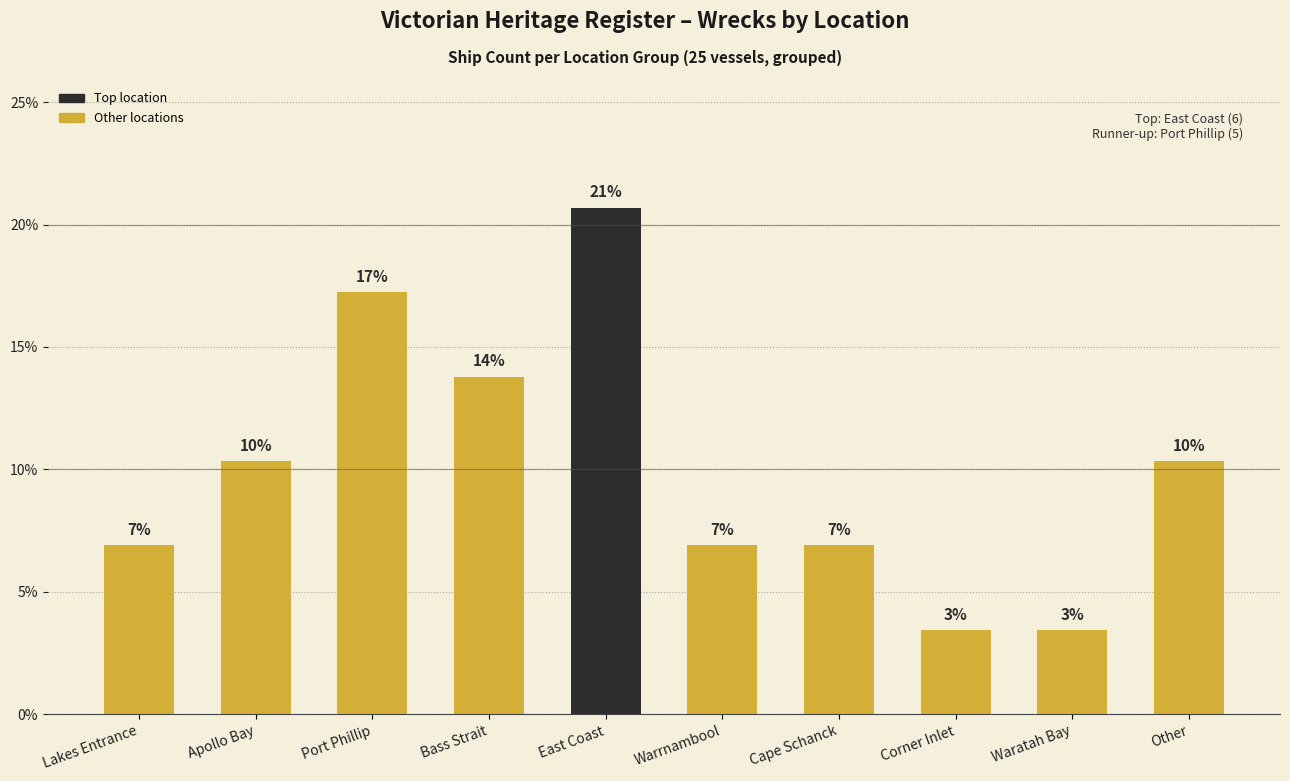

How many bars are there in total?

10